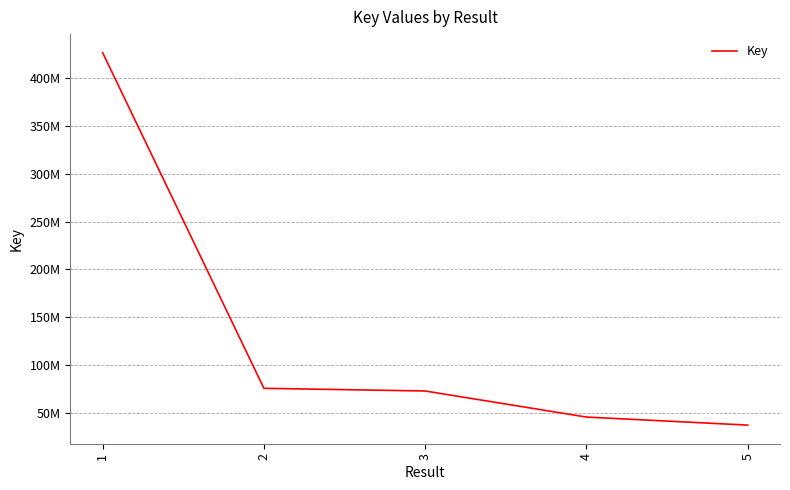

List the labels in order of value, smallest first.

5, 4, 3, 2, 1